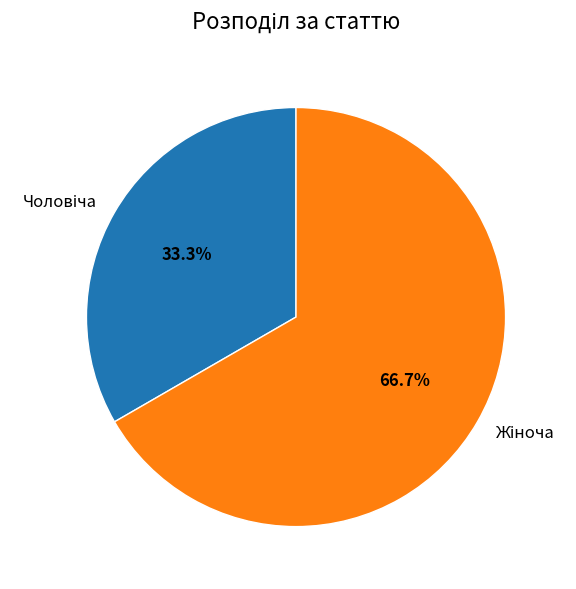

Is there a majority slice in this chart?

Yes